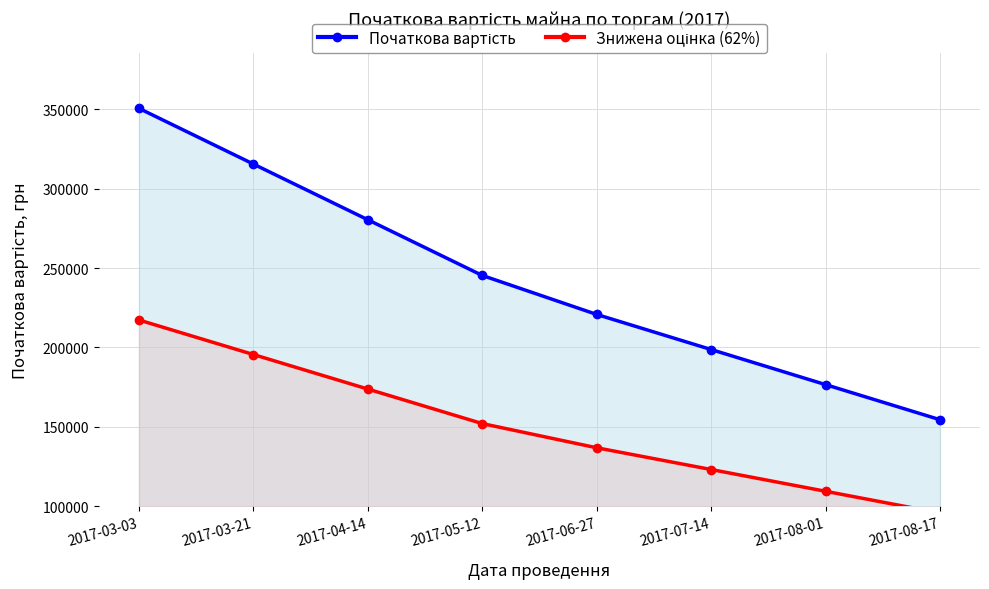

True or false: Знижена оцінка (62%) and Початкова вартість intersect in this chart.

False